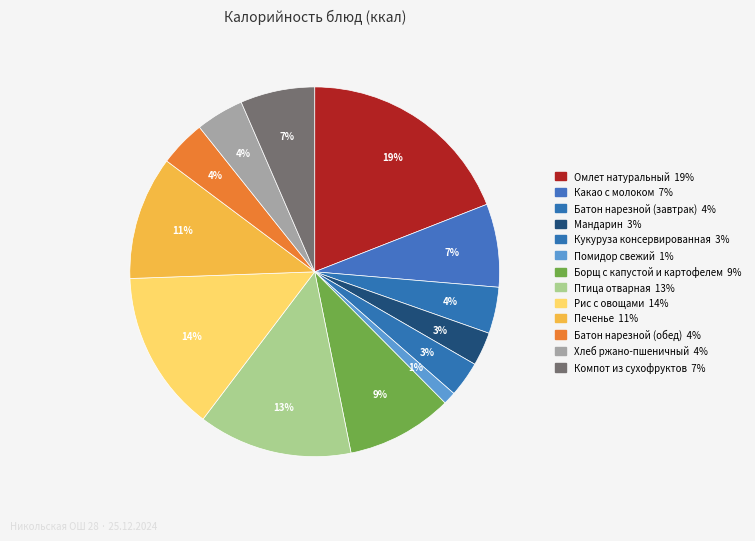

Which category has the smallest portion of the pie?

Помидор свежий